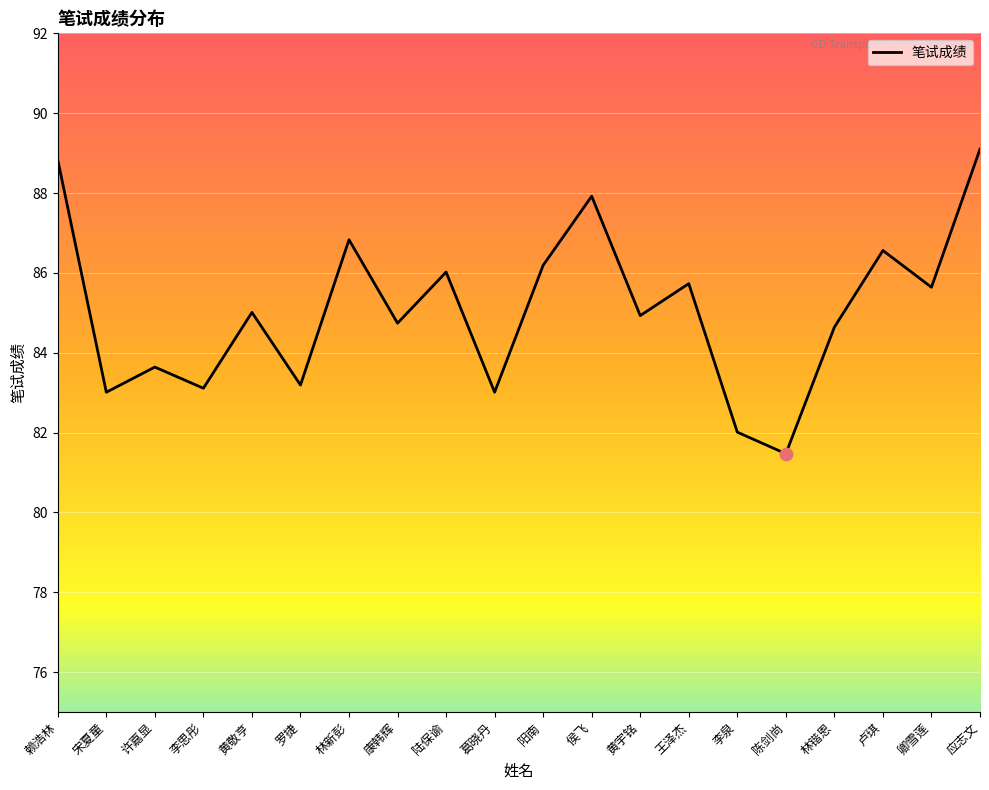

What is the change in value from 黄宇铭 to 陈剑尚?

-3.5